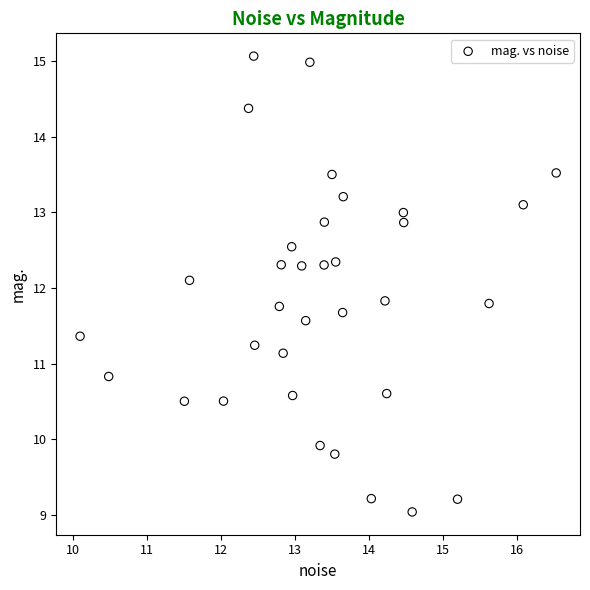

What is the range of X values (max minus min)?

6.4